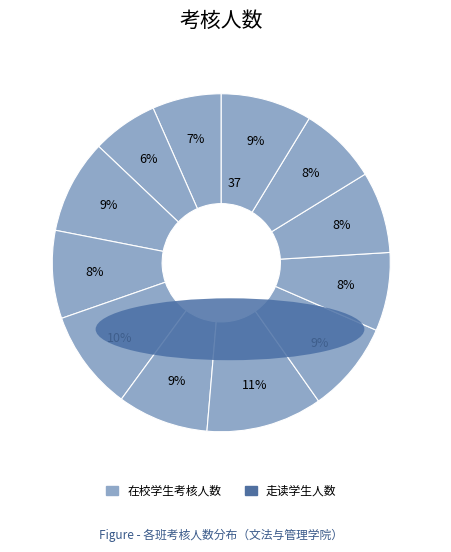

How many segments does this pie chart have?

12